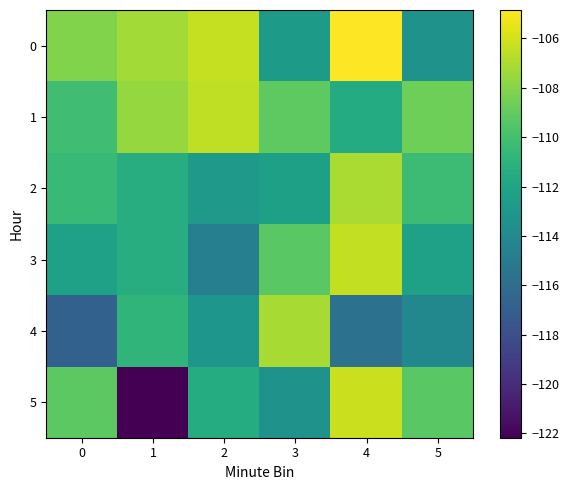

Reading left to right, transcribe all the data shown in this chart.

0: 0=-108.1	1=-107.2	2=-106.3	3=-112.8	4=-104.8	5=-113.3
1: 0=-110.2	1=-107.6	2=-106.5	3=-109.2	4=-111.5	5=-108.7
2: 0=-110.4	1=-111.4	2=-112.9	3=-112.3	4=-107.1	5=-110.3
3: 0=-112.3	1=-111.4	2=-114.7	3=-109.3	4=-106.4	5=-112.3
4: 0=-116.8	1=-110.9	2=-113.0	3=-107.1	4=-115.6	5=-114.1
5: 0=-109.2	1=-122.2	2=-111.4	3=-113.4	4=-106.2	5=-109.3